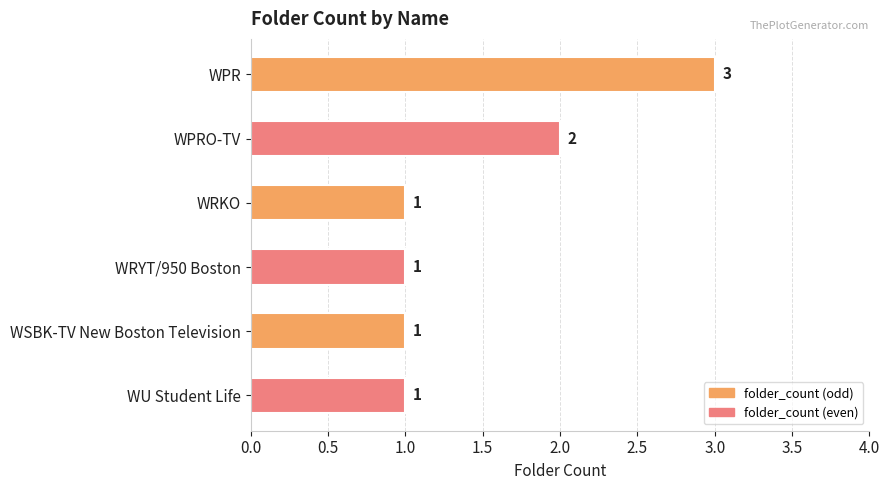

What is the ratio of the value at WU Student Life to the value at WRYT/950 Boston?

1.0